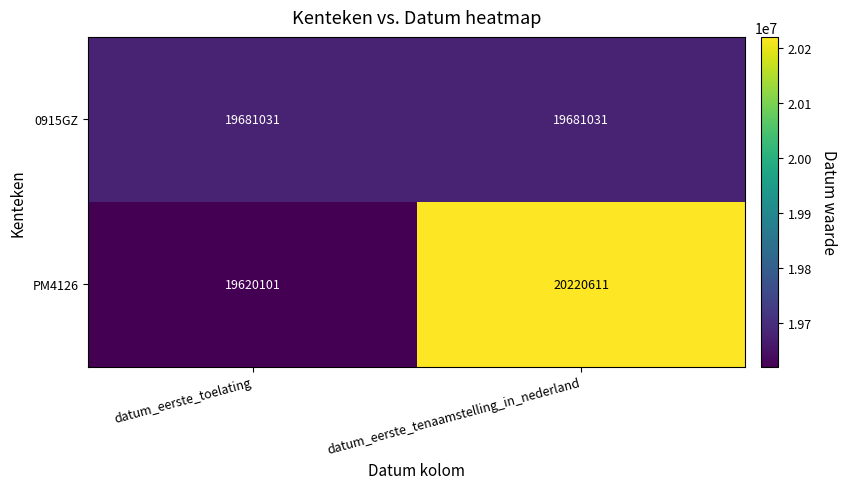

List the series in order of their overall mean, lowest first.

0915GZ, PM4126